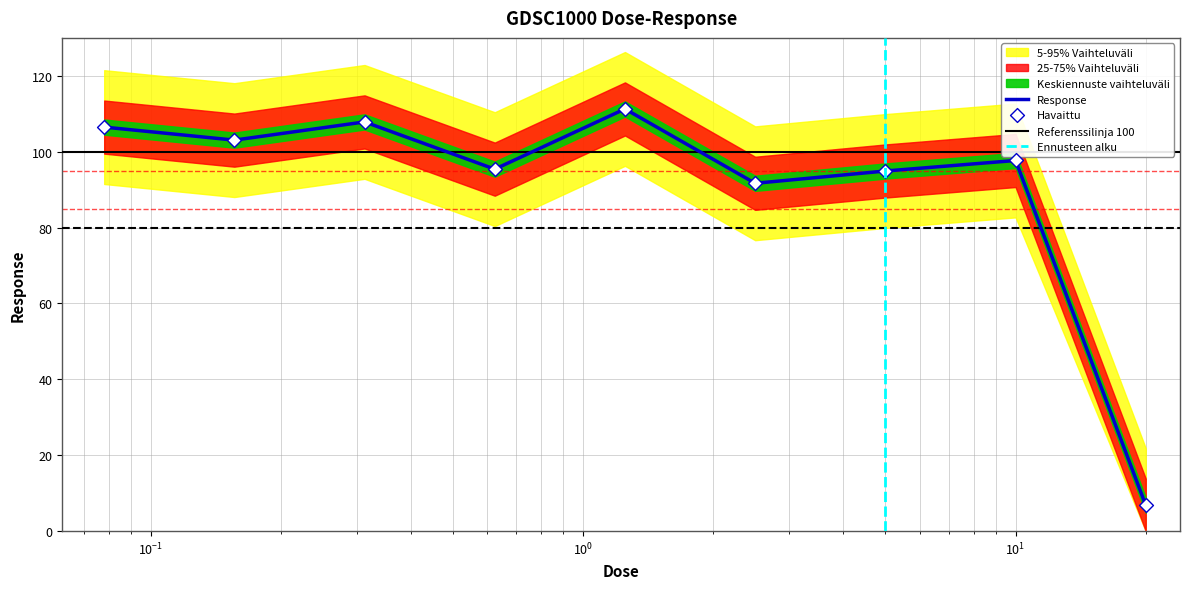

Approximately how many times larger is the value at 0.3125 compared to 20.0?

15.8